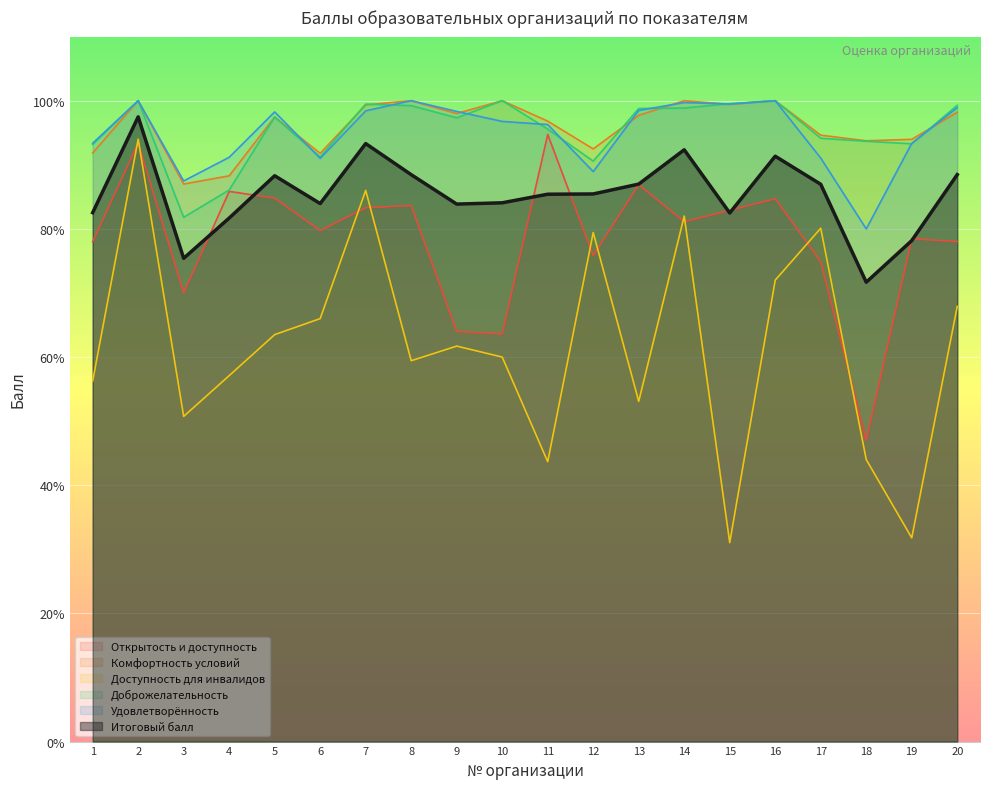

Reading right to left, transcribe all the data shown in this chart.

Открытость и доступность: 78.0	78.5	47.0	74.9	84.7	82.9	81.1	86.9	75.8	94.7	63.6	64.0	83.7	83.3	79.7	84.8	85.8	70.0	93.4	78.0
Комфортность условий: 98.2	94.0	93.8	94.6	100.0	99.4	100.0	97.7	92.5	96.8	100.0	98.0	100.0	99.3	91.8	97.5	88.3	87.0	100.0	91.9
Доступность для инвалидов: 67.9	31.8	44.0	80.1	72.0	31.1	82.0	53.1	79.4	43.7	60.0	61.7	59.4	86.0	66.0	63.5	57.1	50.7	94.0	56.2
Доброжелательность: 99.3	93.3	93.7	94.1	100.0	99.5	98.9	98.8	90.6	95.6	100.0	97.3	99.2	99.5	91.2	97.5	86.1	81.8	100.0	93.2
Удовлетворённость: 98.9	93.3	80.0	91.0	100.0	99.5	99.7	98.5	88.9	96.3	96.8	98.3	100.0	98.4	91.0	98.3	91.2	87.5	100.0	93.4
Итоговый балл: 88.5	78.2	71.7	87.0	91.3	82.5	92.3	87.0	85.5	85.4	84.1	83.9	88.5	93.3	84.0	88.3	81.7	75.4	97.5	82.5